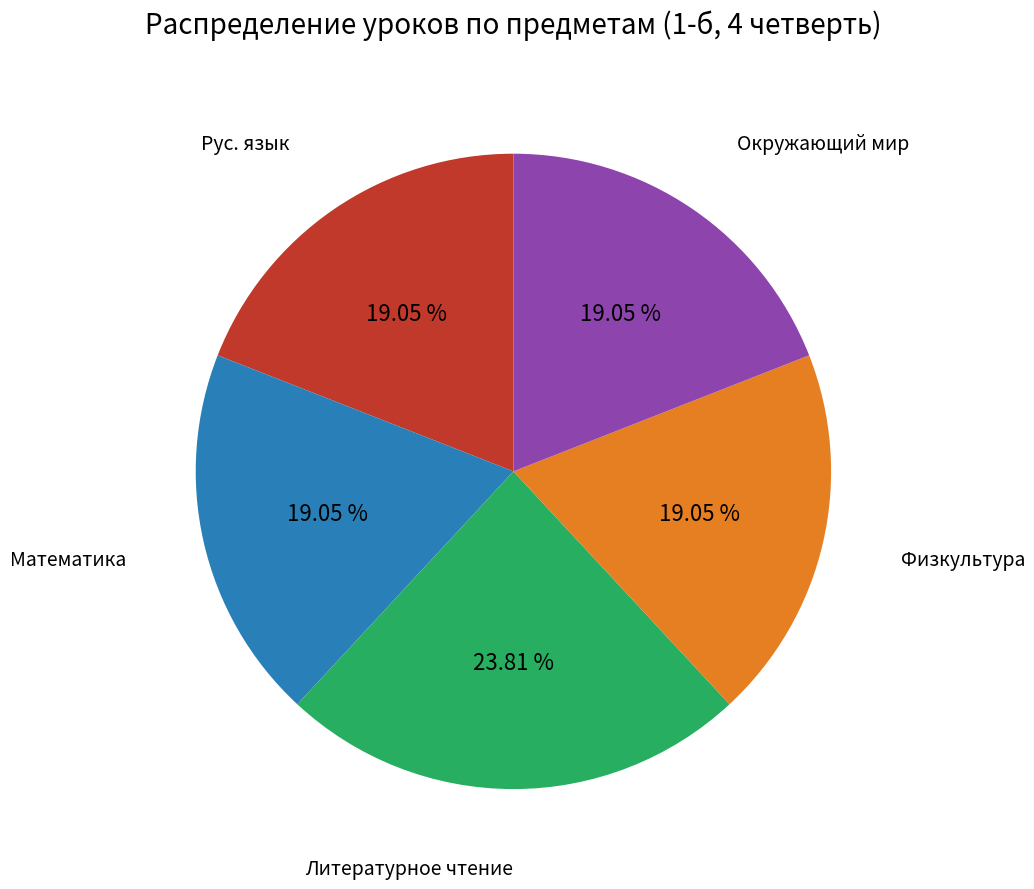

What percentage is the Рус. язык slice, to the nearest percent?

19%